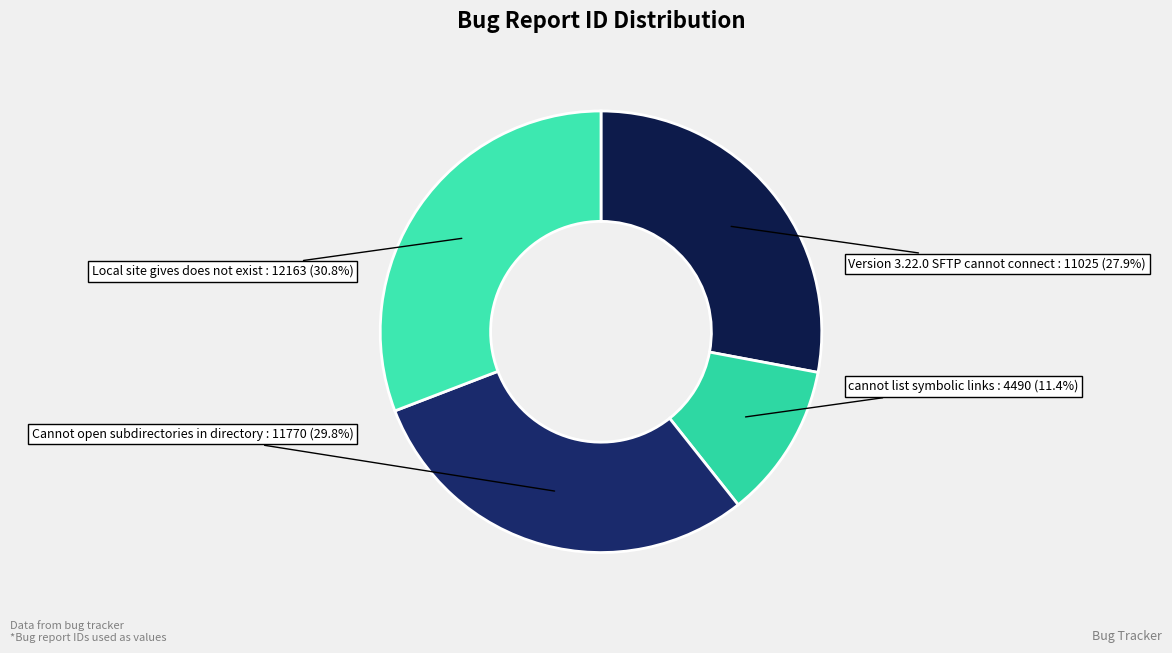

What is the total percentage of Cannot open subdirectories in directory and Local site gives does not exist?

60.7%